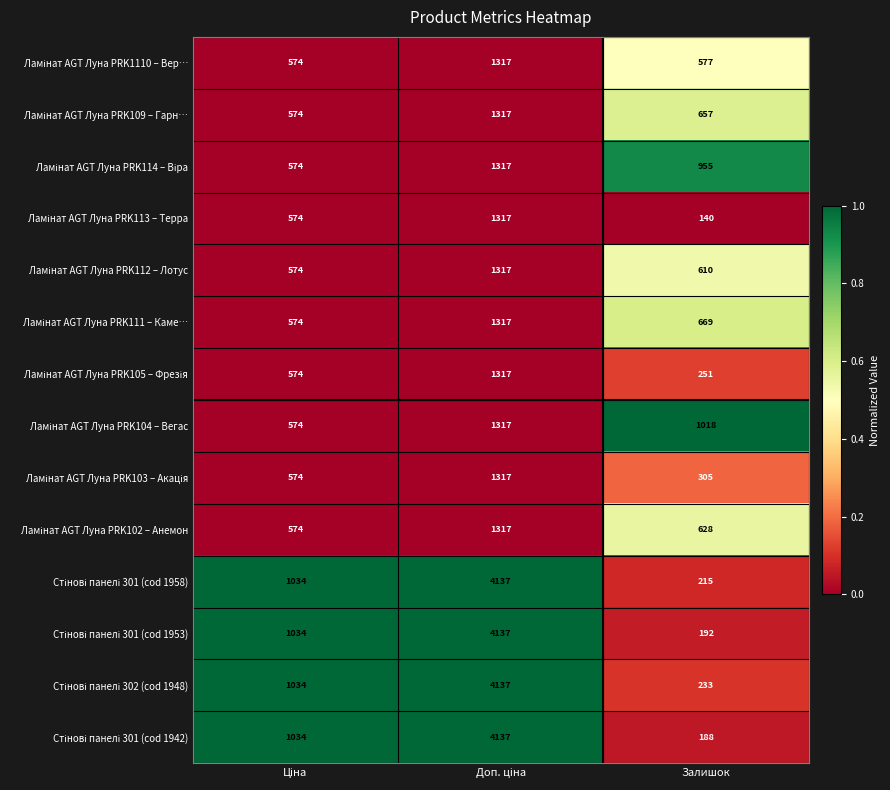

Which label corresponds to the smallest value in the chart?

Залишок